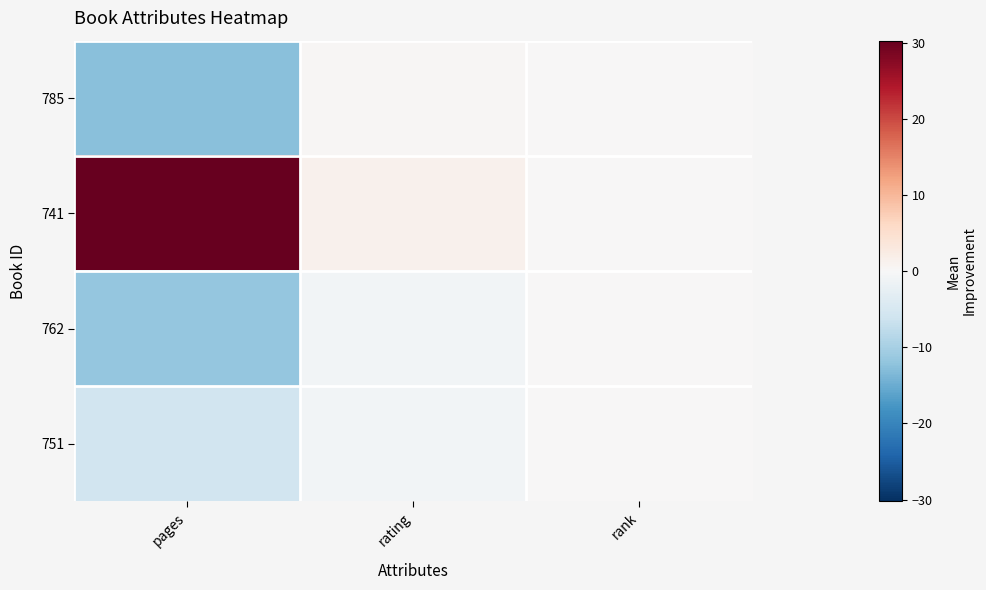

List the series in order of their peak value, highest first.

741, 785, 762, 751